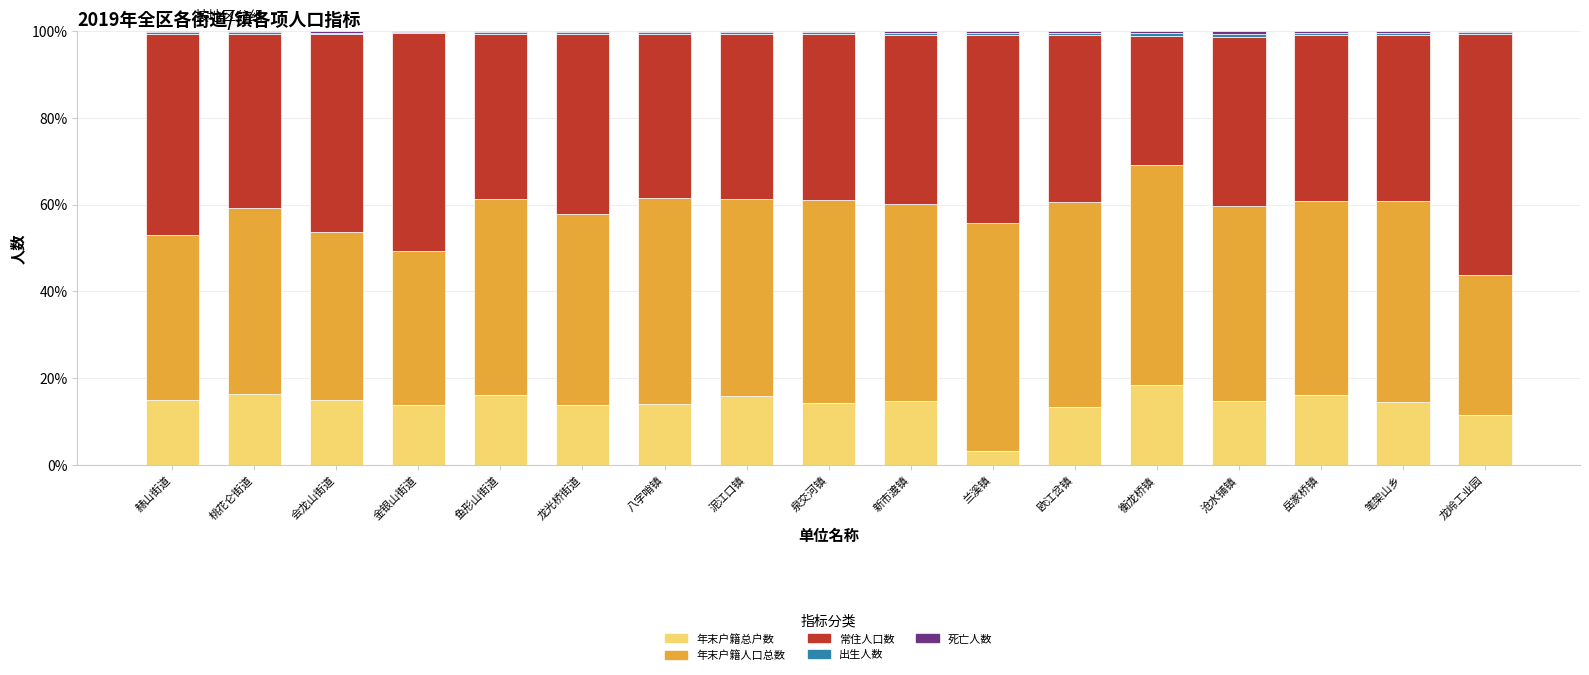

Is it true that 年末户籍总户数 equals 16.0 at 岳家桥镇?

True